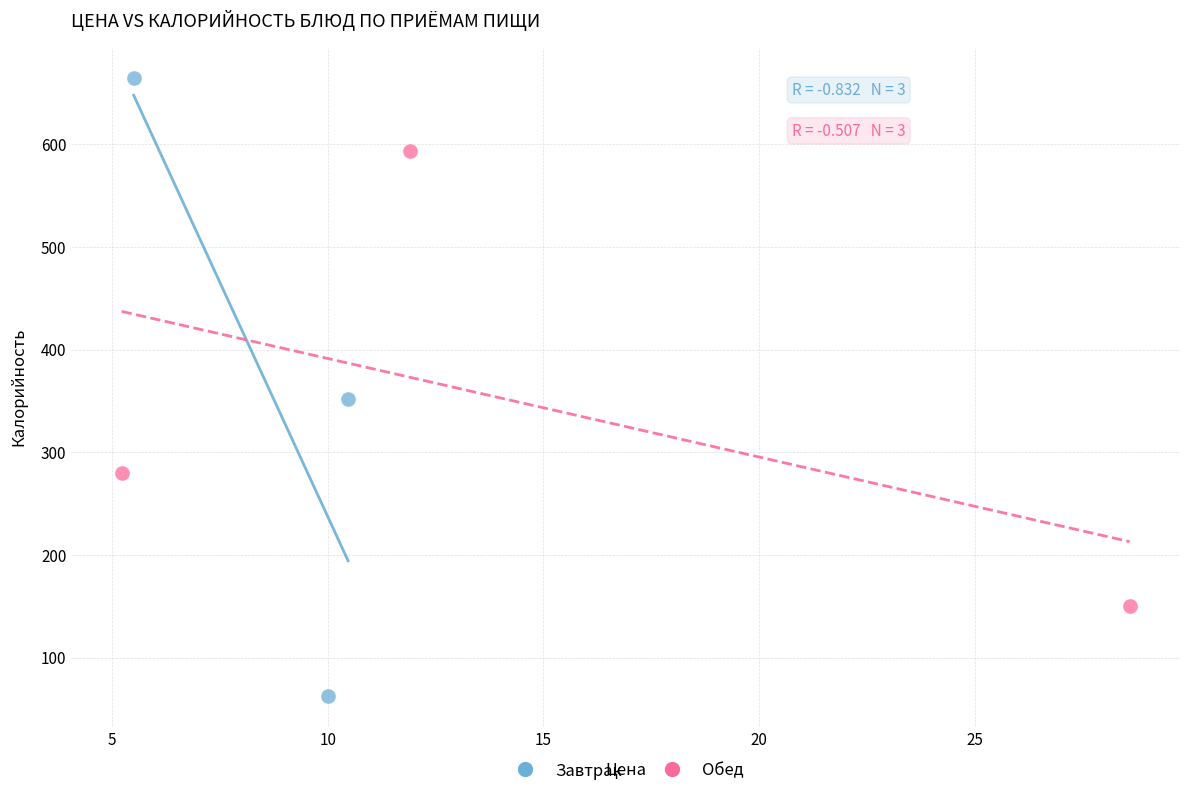

Which series has the largest Y range (max minus min)?

Завтрак